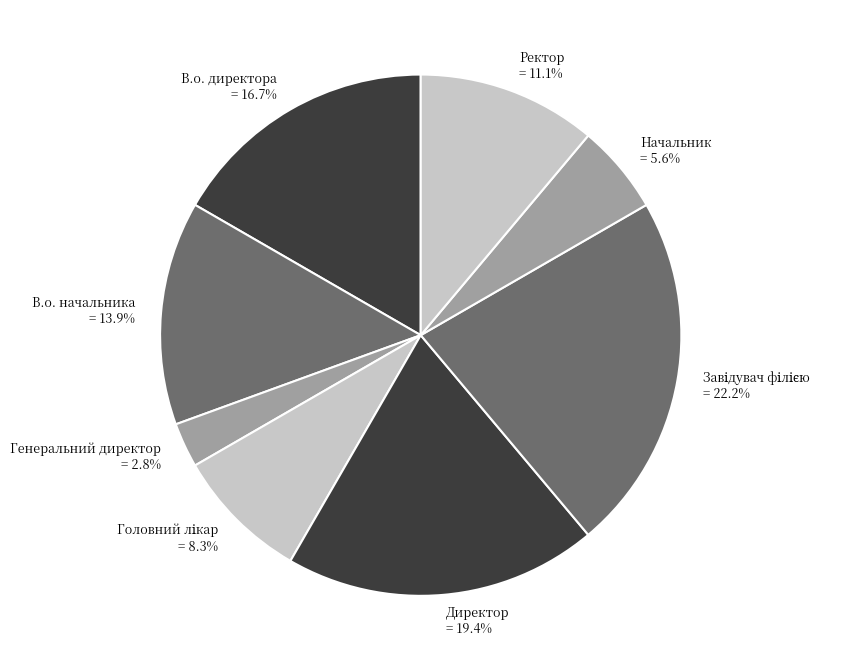

Is there any slice that represents more than half of the pie?

No